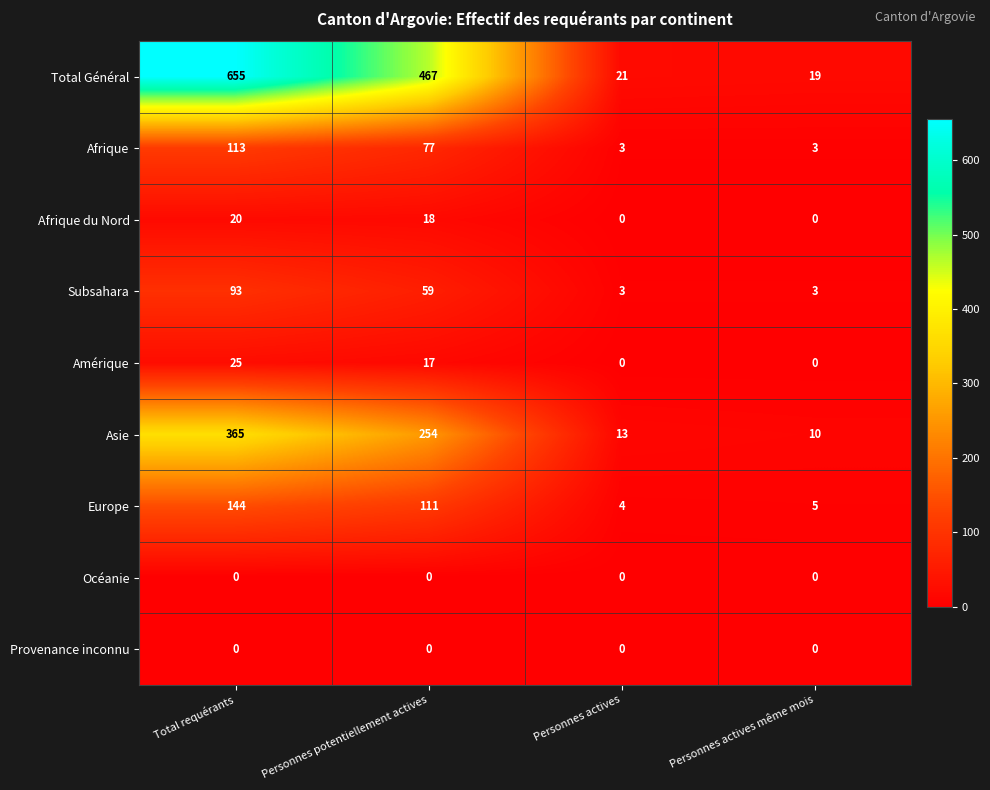

Count the number of categories in the chart.

4